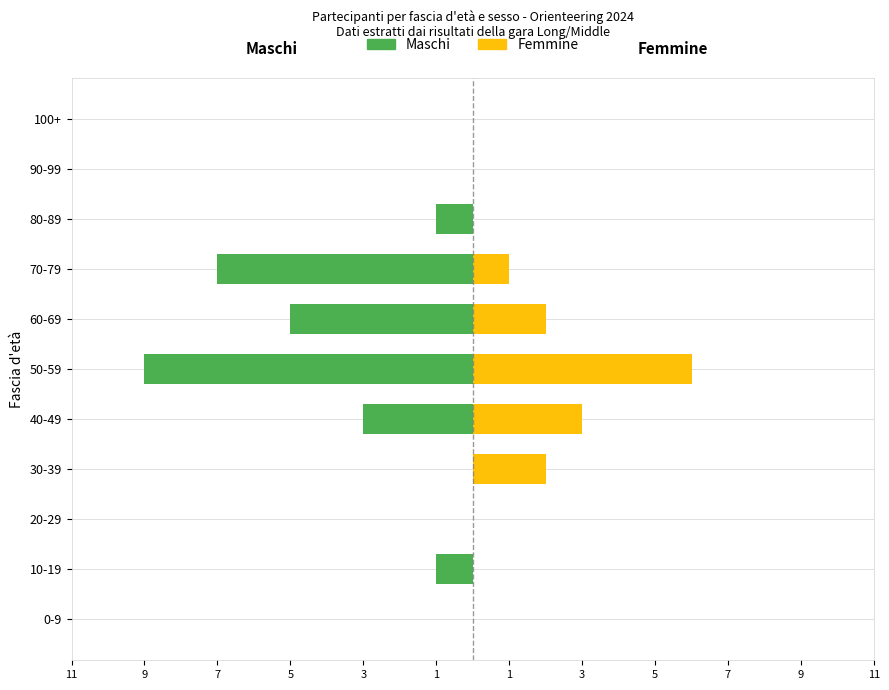

What is the spread (max minus min) of values at 3?

6